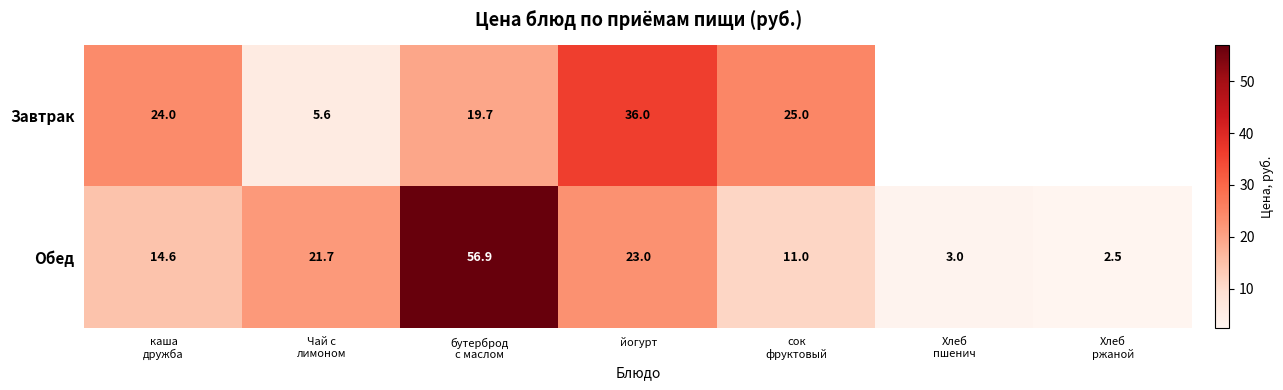

What is the difference between the maximum and second lowest values in the Обед series?

53.9